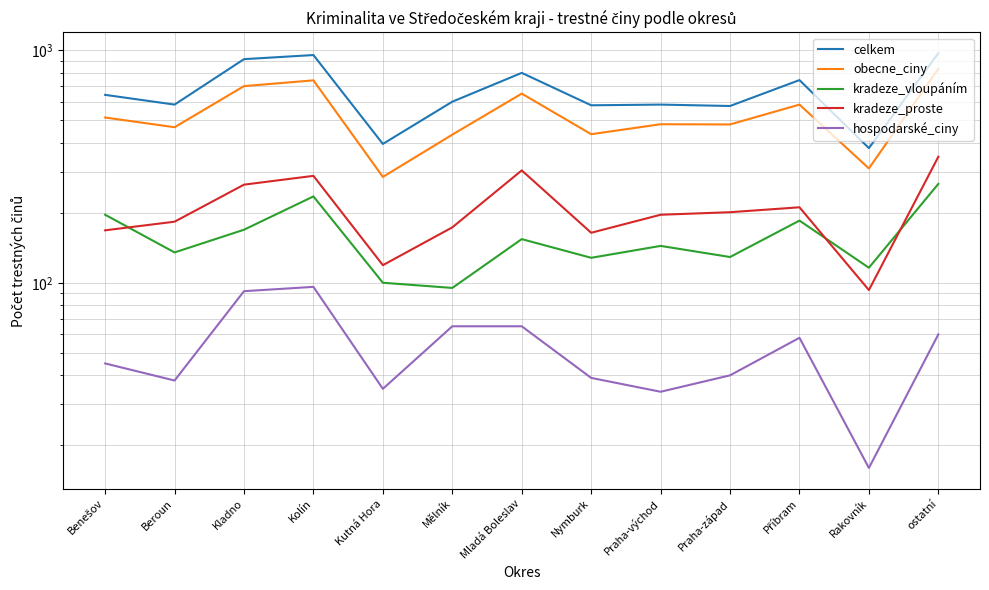

At which category is the sum across all series the highest?

ostatní